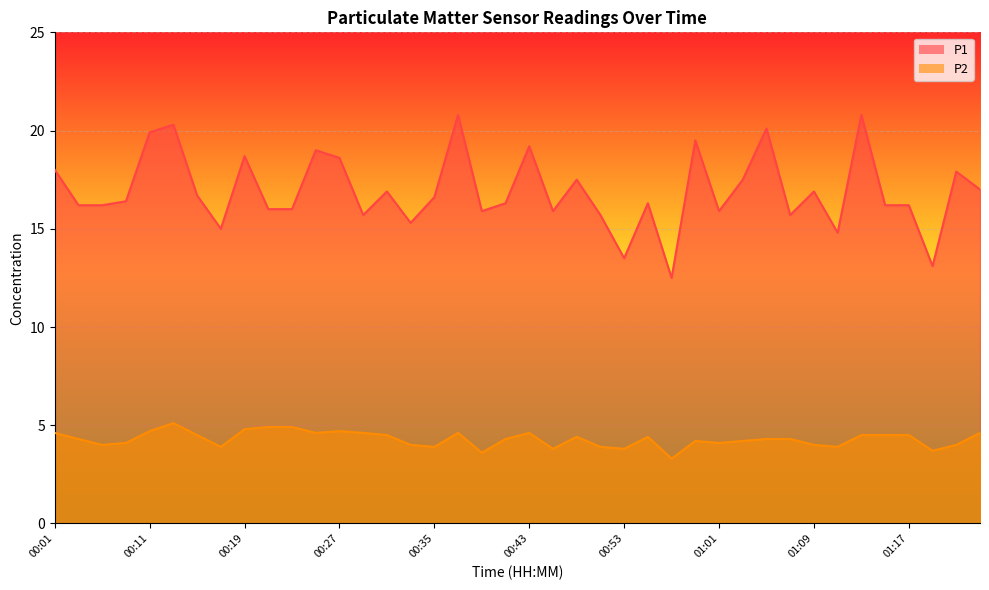

What value does the P1 series have at 00:54?

16.3